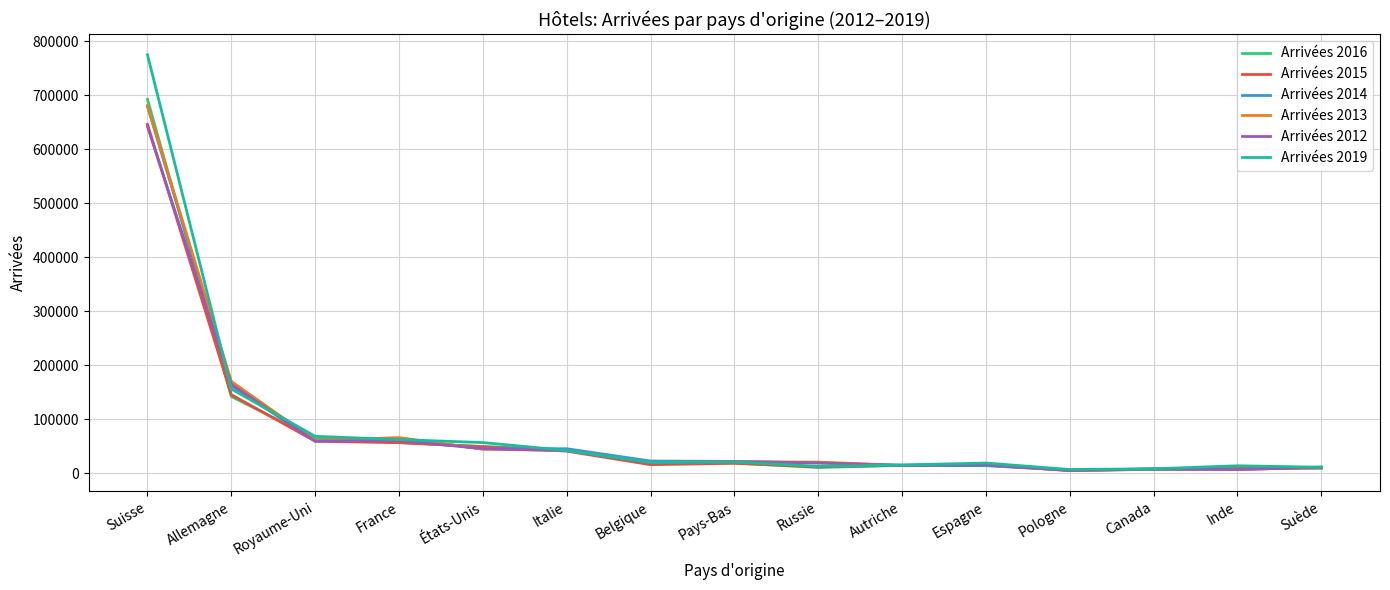

Is the value of Arrivées 2013 at Canada greater than the value of Arrivées 2015 at Autriche?

No